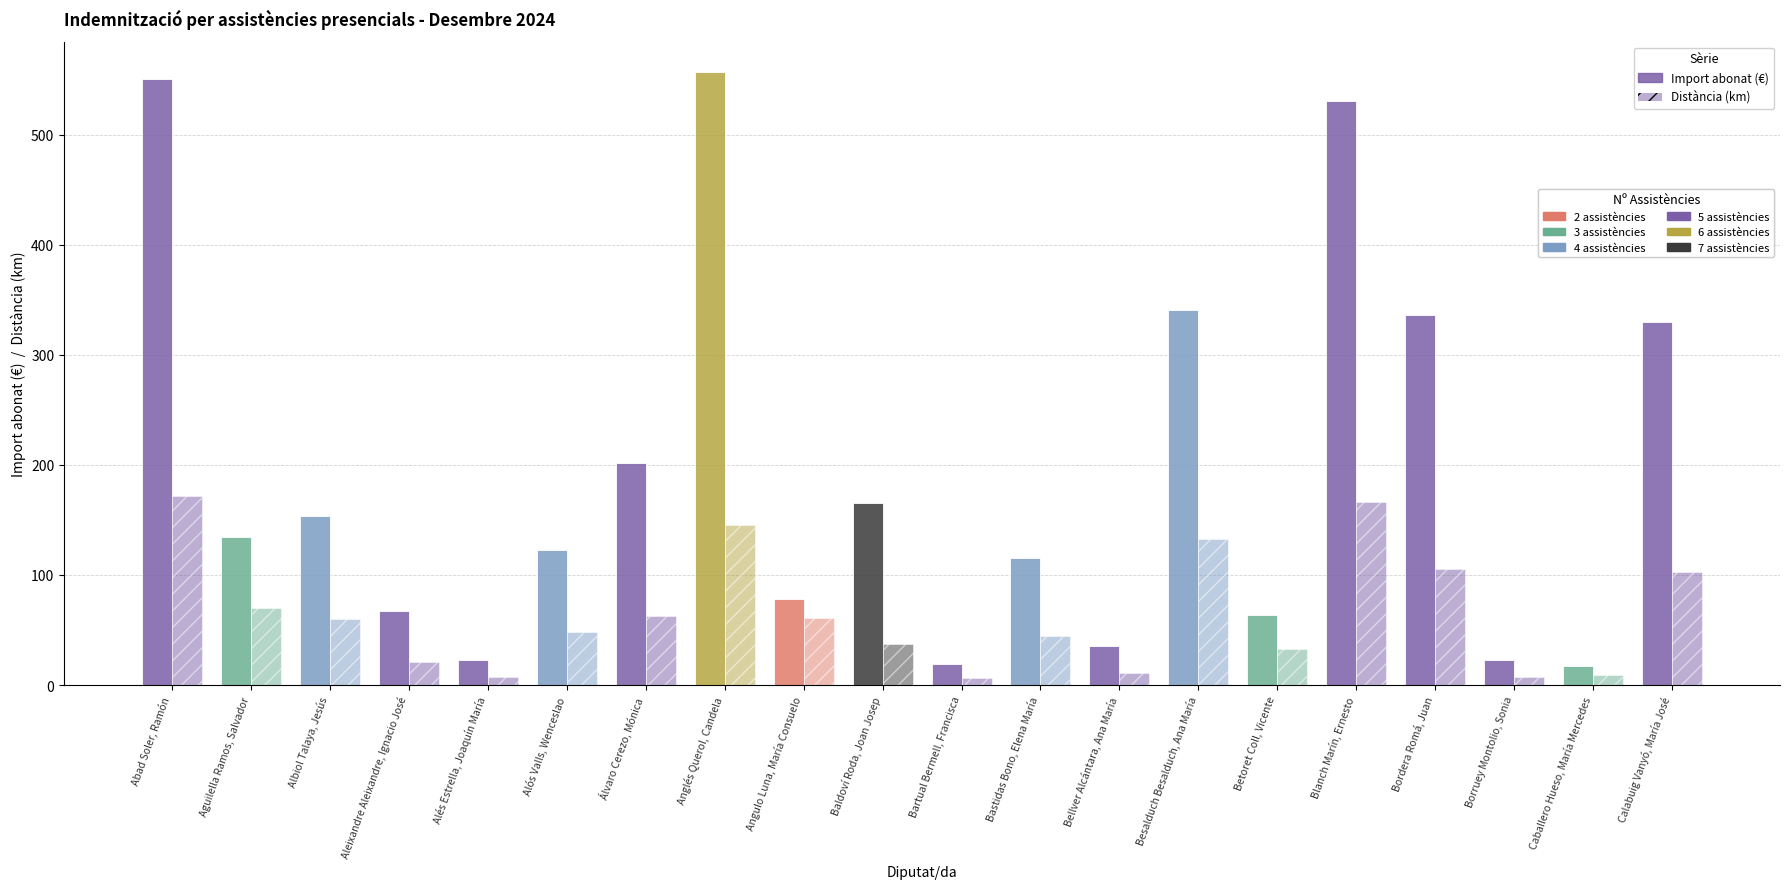

Count the number of data series in this chart.

2